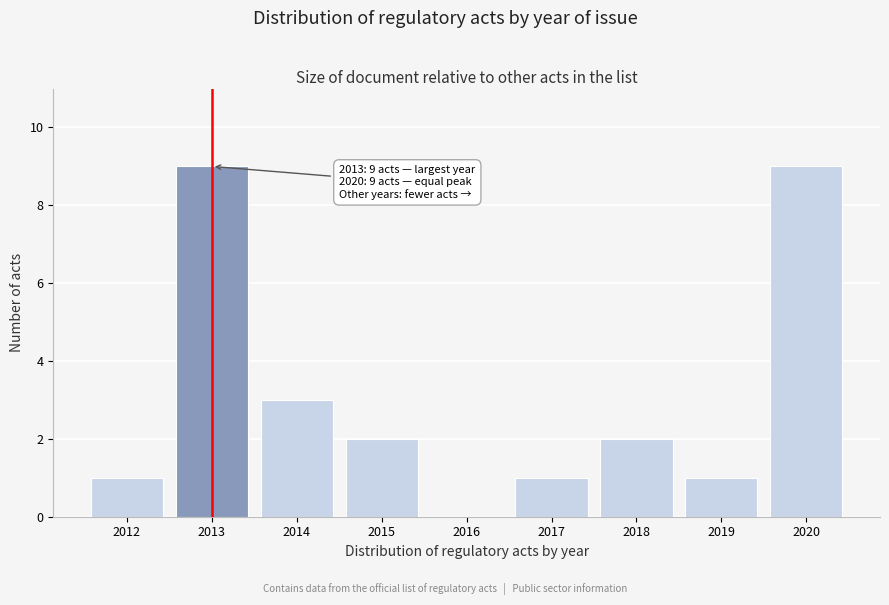

Reading left to right, what are all the values shown in this chart?

2012=1	2013=9	2014=3	2015=2	2016=0	2017=1	2018=2	2019=1	2020=9